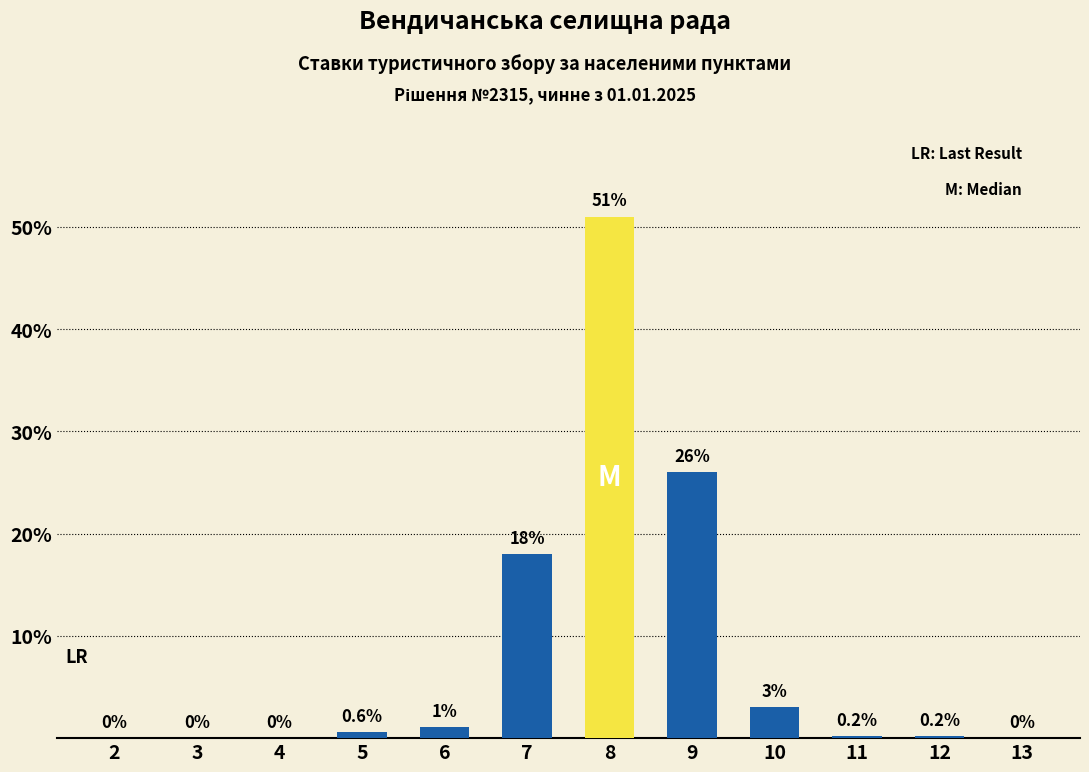

What is the maximum value shown in the chart?

51.0